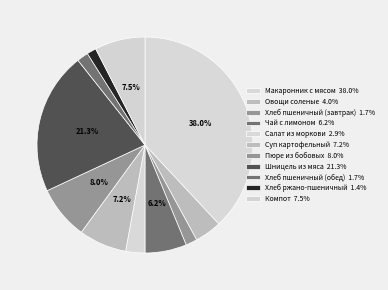

Does Шницель из мяса account for over 50% of the chart?

No